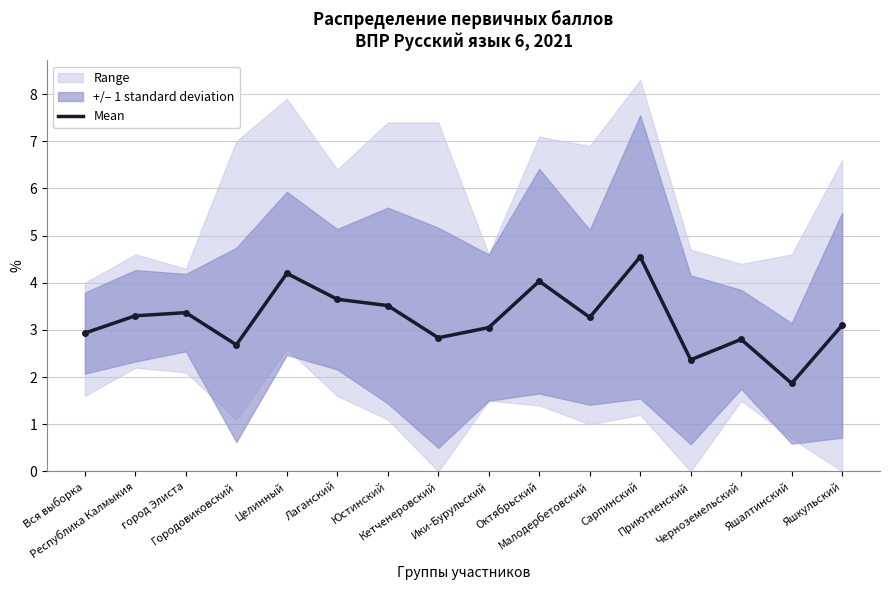

Where is the first local maximum?

город Элиста